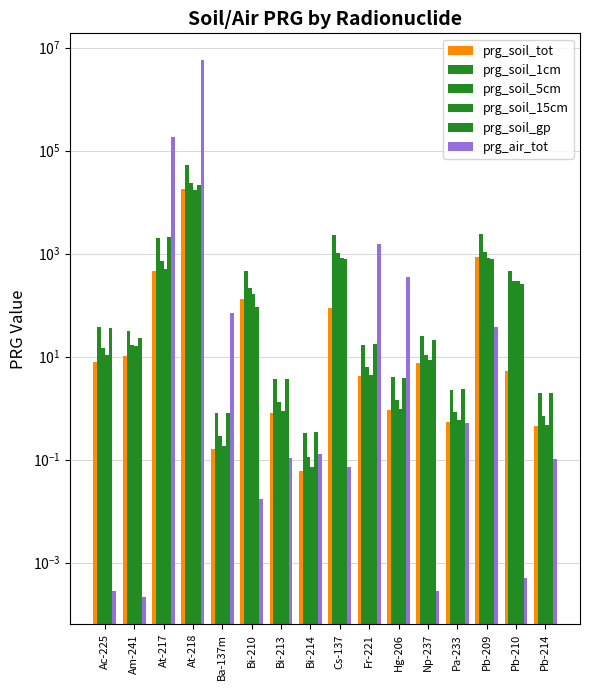

Reading right to left, list all the values displayed in this chart.

prg_soil_tot: 0.4	5.2	875.8	0.5	7.4	0.9	4.2	89.3	0.1	0.8	132.8	0.2	17736.1	467.7	10.5	8.0
prg_soil_1cm: 1.9	459.7	2377.2	2.3	25.2	4.0	17.1	2276.2	0.3	3.7	458.8	0.8	52215.8	2021.1	31.8	37.9
prg_soil_5cm: 0.7	298.7	1051.3	0.8	10.6	1.4	6.2	1032.8	0.1	1.3	213.1	0.3	23756.7	732.7	17.0	14.7
prg_soil_15cm: 0.5	295.4	828.1	0.6	8.5	1.0	4.3	808.4	0.1	0.9	163.1	0.2	17128.7	498.8	15.8	10.9
prg_soil_gp: 2.0	255.2	775.0	2.3	20.8	3.9	17.4	791.4	0.3	3.6	90.8	0.8	21936.8	2061.1	23.4	36.4
prg_air_tot: 0.1	0.0	38.5	0.5	0.0	353.1	1520.2	0.1	0.1	0.1	0.0	69.5	5683612.8	179482.5	0.0	0.0